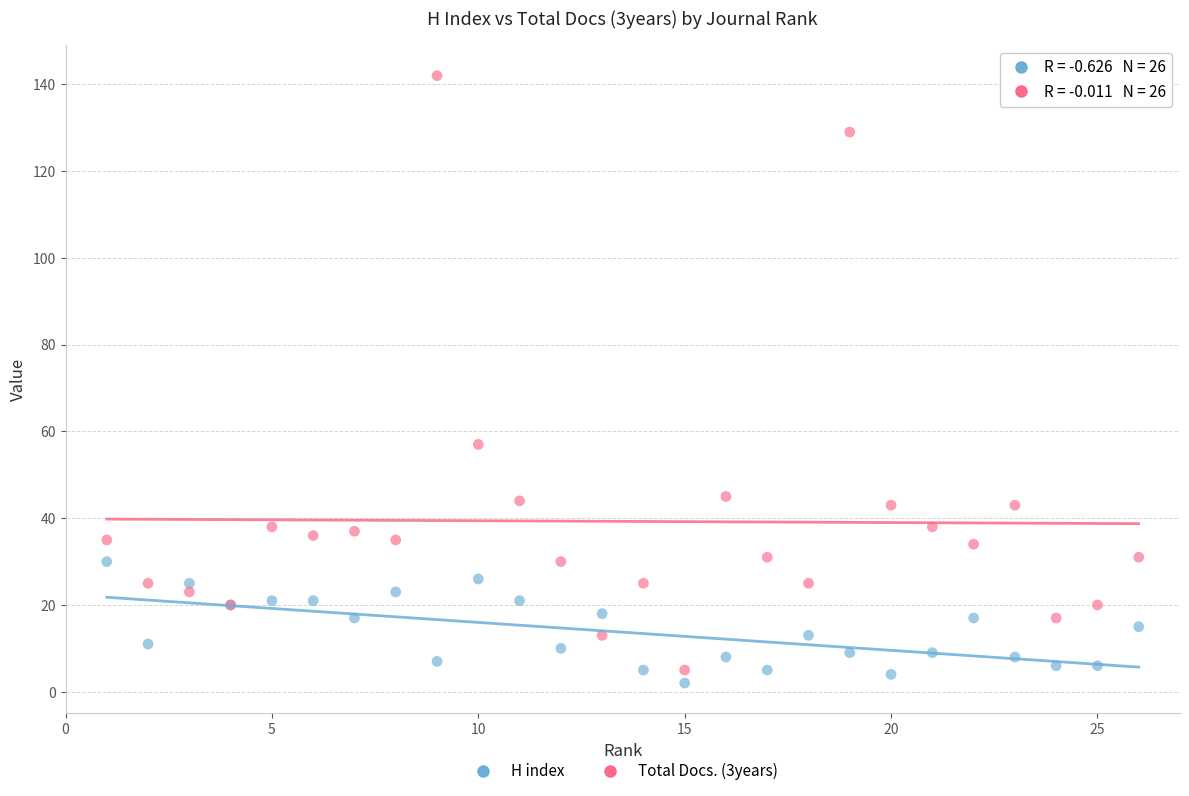

What is the X range (max minus min) for the scatter plot?

25